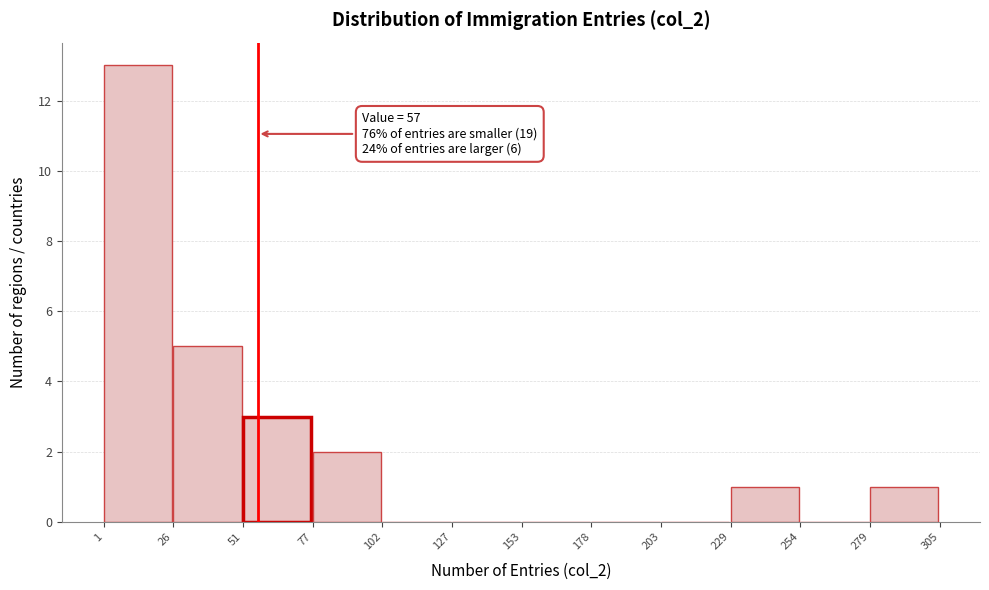

Which range on the x-axis has the tallest bar?

1 to 26